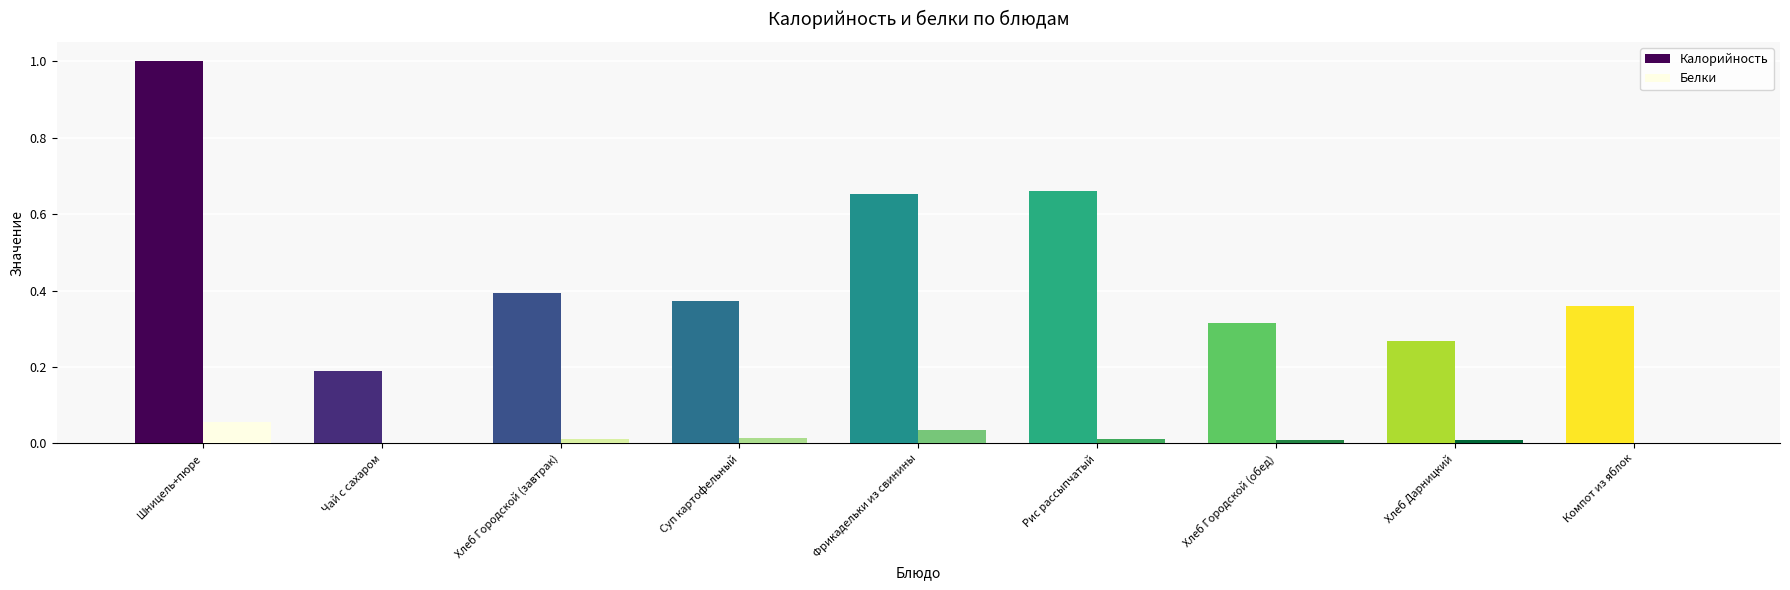

What is the sum of all Калорийность values?

4.2